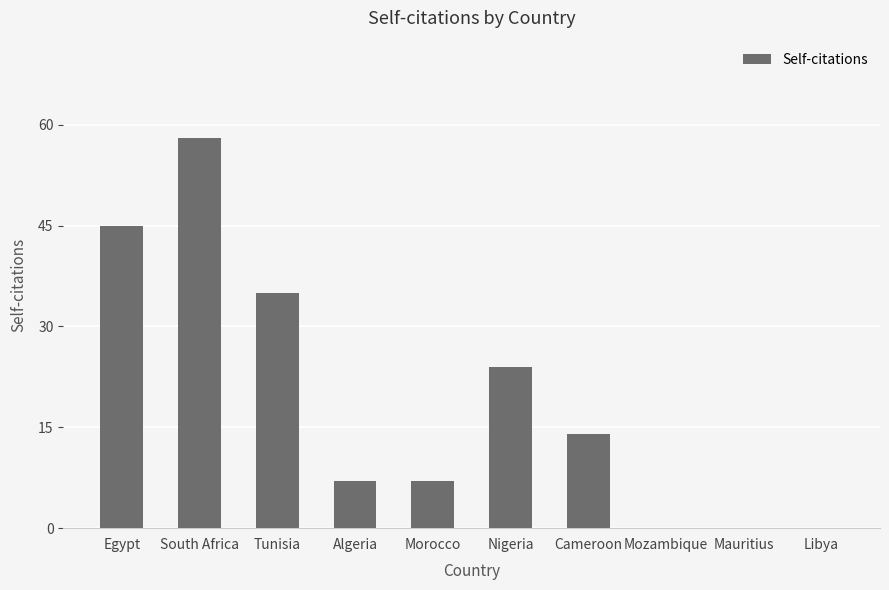

What is the greatest value displayed?

58